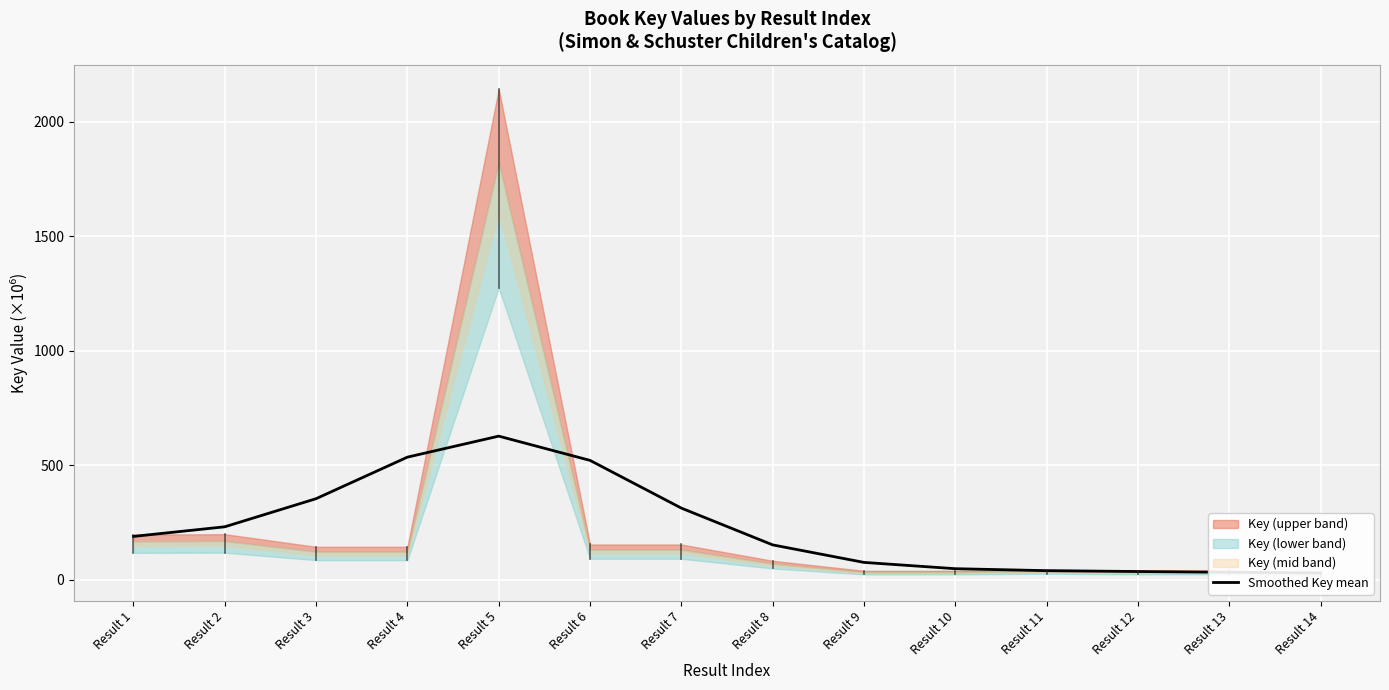

Rank the categories by value from lowest to highest.

Result 14, Result 13, Result 12, Result 11, Result 10, Result 9, Result 8, Result 1, Result 2, Result 7, Result 3, Result 6, Result 4, Result 5